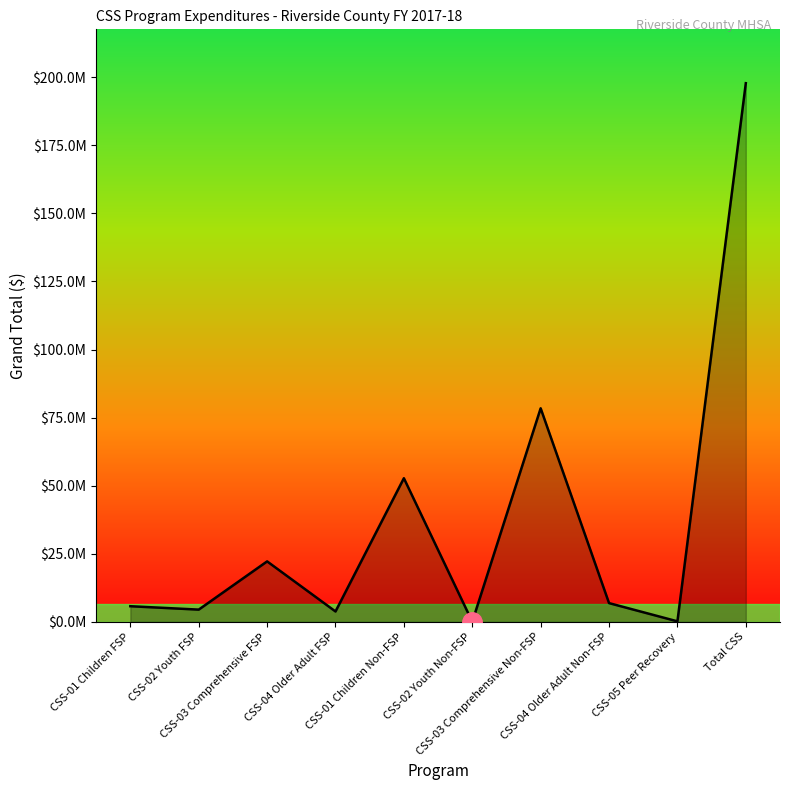

Rank the categories by value from lowest to highest.

CSS-02 Youth Non-FSP, CSS-05 Peer Recovery, CSS-04 Older Adult FSP, CSS-02 Youth FSP, CSS-01 Children FSP, CSS-04 Older Adult Non-FSP, CSS-03 Comprehensive FSP, CSS-01 Children Non-FSP, CSS-03 Comprehensive Non-FSP, Total CSS